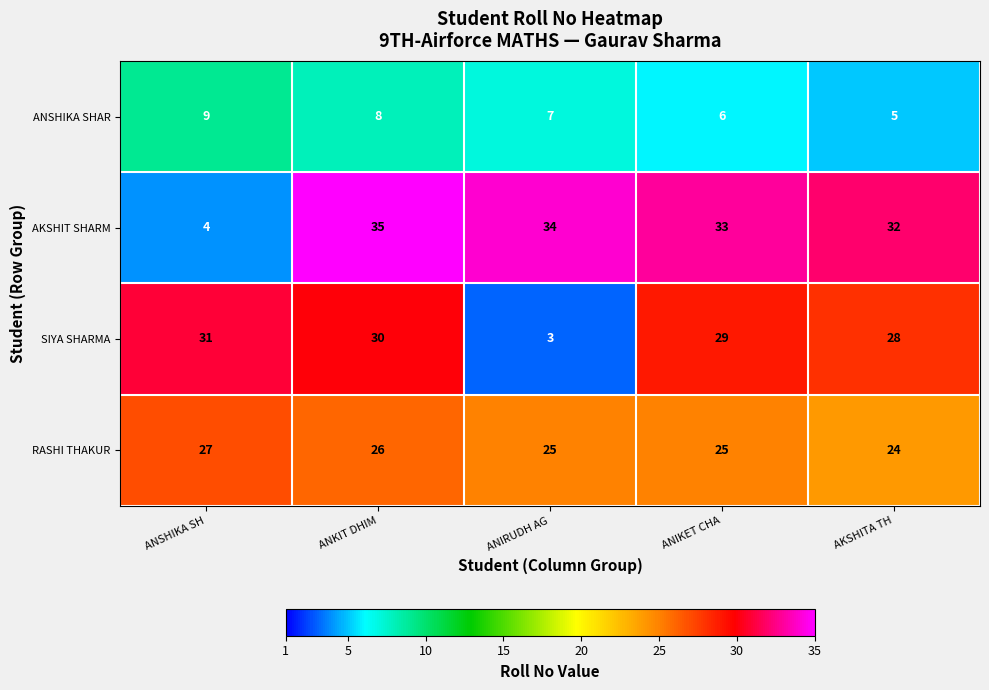

Reading left to right, extract all data points from this chart.

ANSHIKA SHAR: ANSHIKA SH=9	ANKIT DHIM=8	ANIRUDH AG=7	ANIKET CHA=6	AKSHITA TH=5
AKSHIT SHARM: ANSHIKA SH=4	ANKIT DHIM=35	ANIRUDH AG=34	ANIKET CHA=33	AKSHITA TH=32
SIYA SHARMA: ANSHIKA SH=31	ANKIT DHIM=30	ANIRUDH AG=3	ANIKET CHA=29	AKSHITA TH=28
RASHI THAKUR: ANSHIKA SH=27	ANKIT DHIM=26	ANIRUDH AG=25	ANIKET CHA=25	AKSHITA TH=24